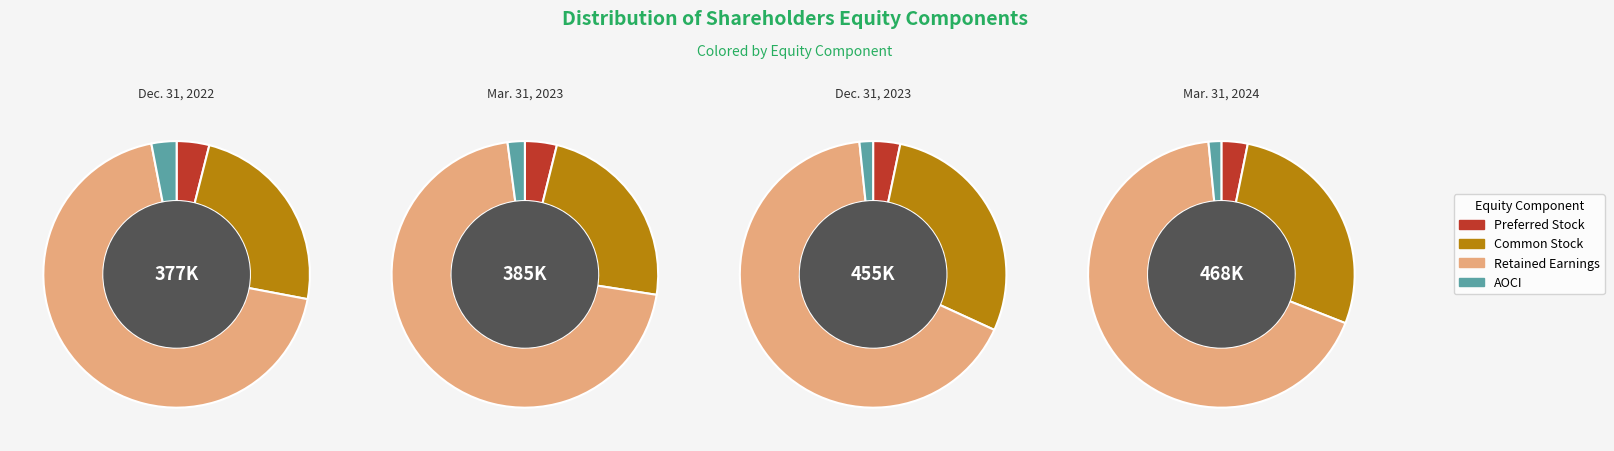

To the nearest percent, what is the difference between the Mar. 31, 2023 and Dec. 31, 2023 slice percentages?

9%